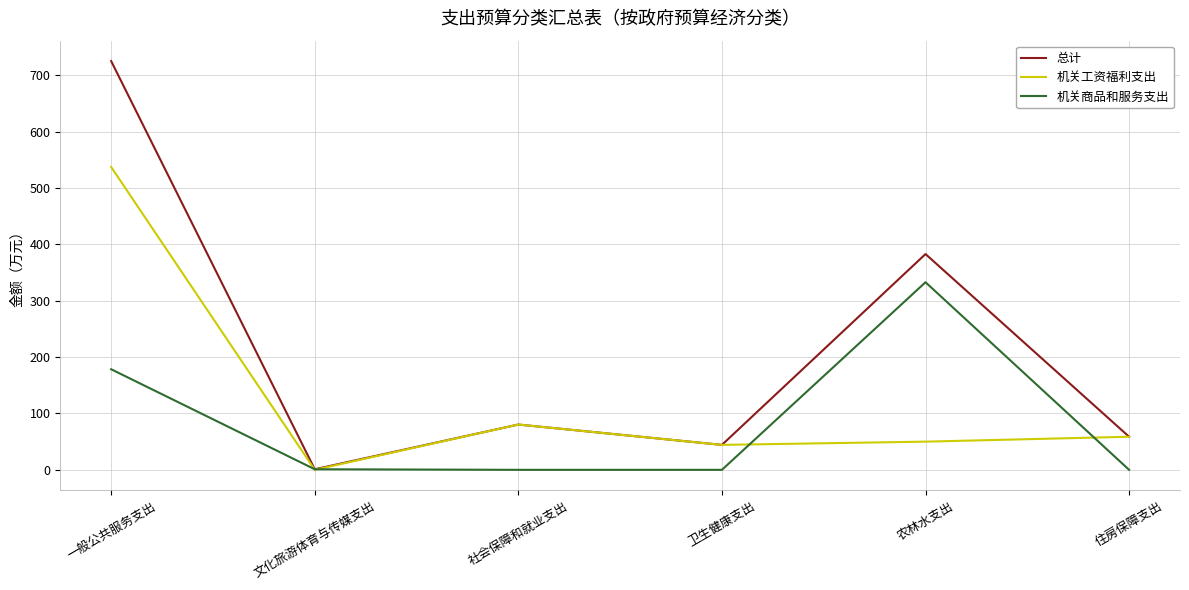

Which category has the lowest value in the 总计 series?

文化旅游体育与传媒支出